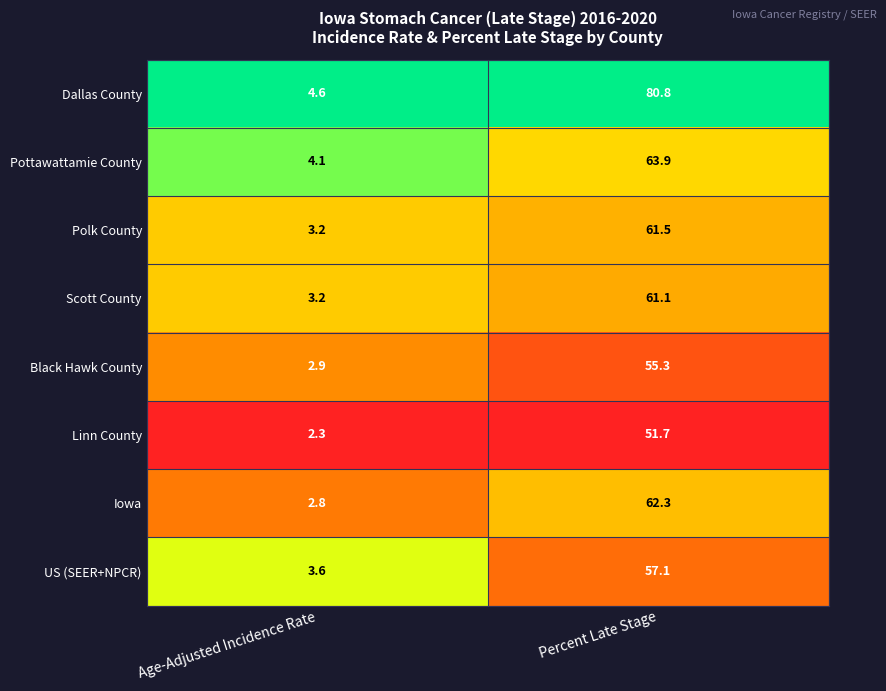

What is the difference between the highest and lowest values at Age-Adjusted Incidence Rate?

2.3